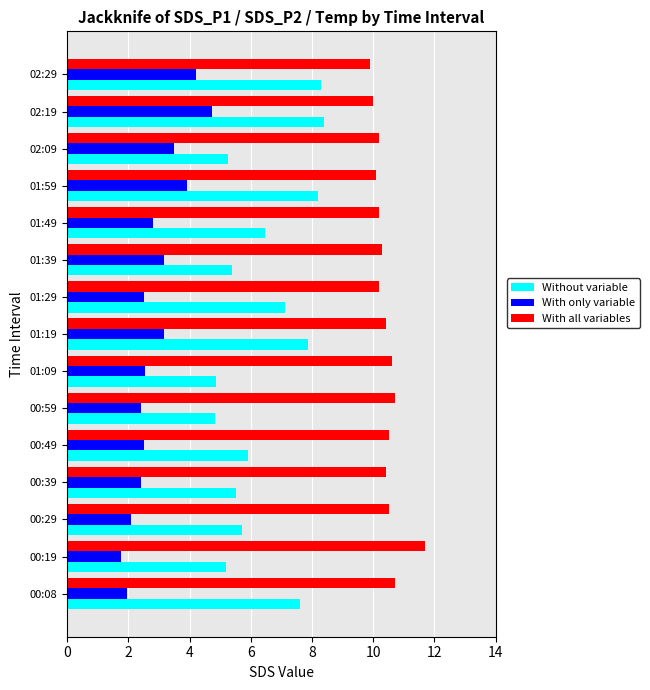

What is the greatest value displayed?

11.7